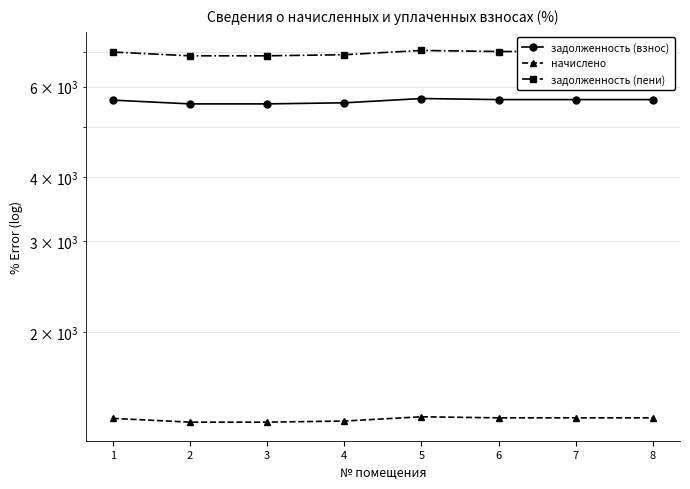

Is the value of задолженность (пени) at 4 greater than the value of начислено at 7?

Yes